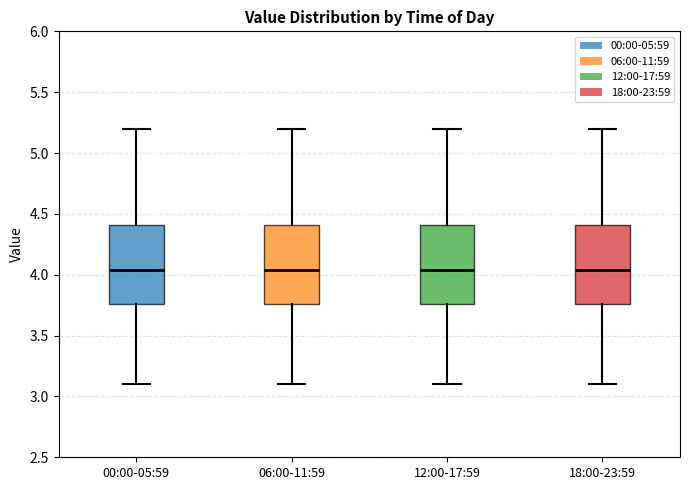

Reading left to right, transcribe this box plot: for each box, give where its median line is, the range the box spans, and where its two whiskers end, as read against the y-axis. The values are not printed on the chart, so give them approximately, as read against the axis.

00:00-05:59: median 4.05, box 3.75 to 4.40, whiskers 3.10 to 5.20
06:00-11:59: median 4.05, box 3.75 to 4.40, whiskers 3.10 to 5.20
12:00-17:59: median 4.05, box 3.75 to 4.40, whiskers 3.10 to 5.20
18:00-23:59: median 4.05, box 3.75 to 4.40, whiskers 3.10 to 5.20